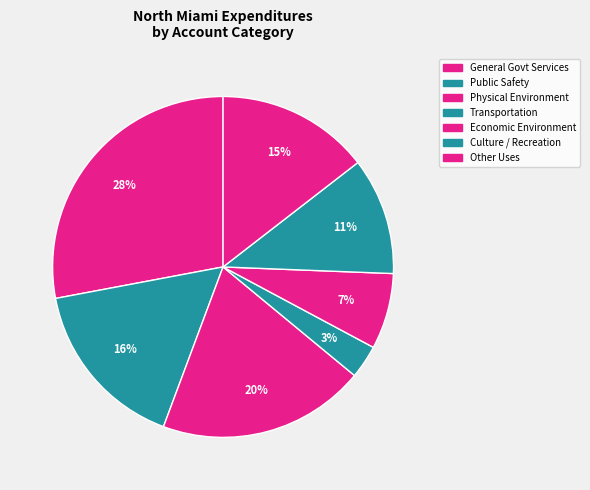

How many segments does this pie chart have?

7